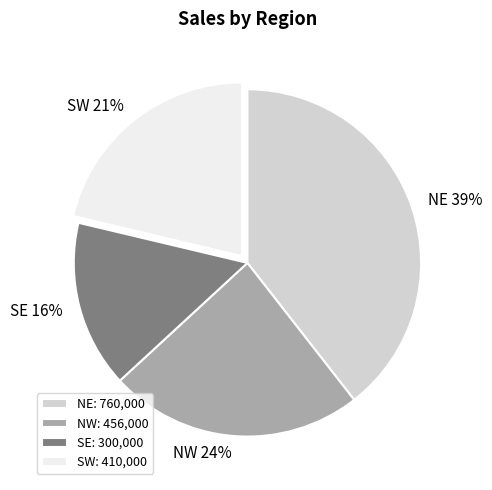

What is the ratio of the value at SW to the value at NW?

0.9